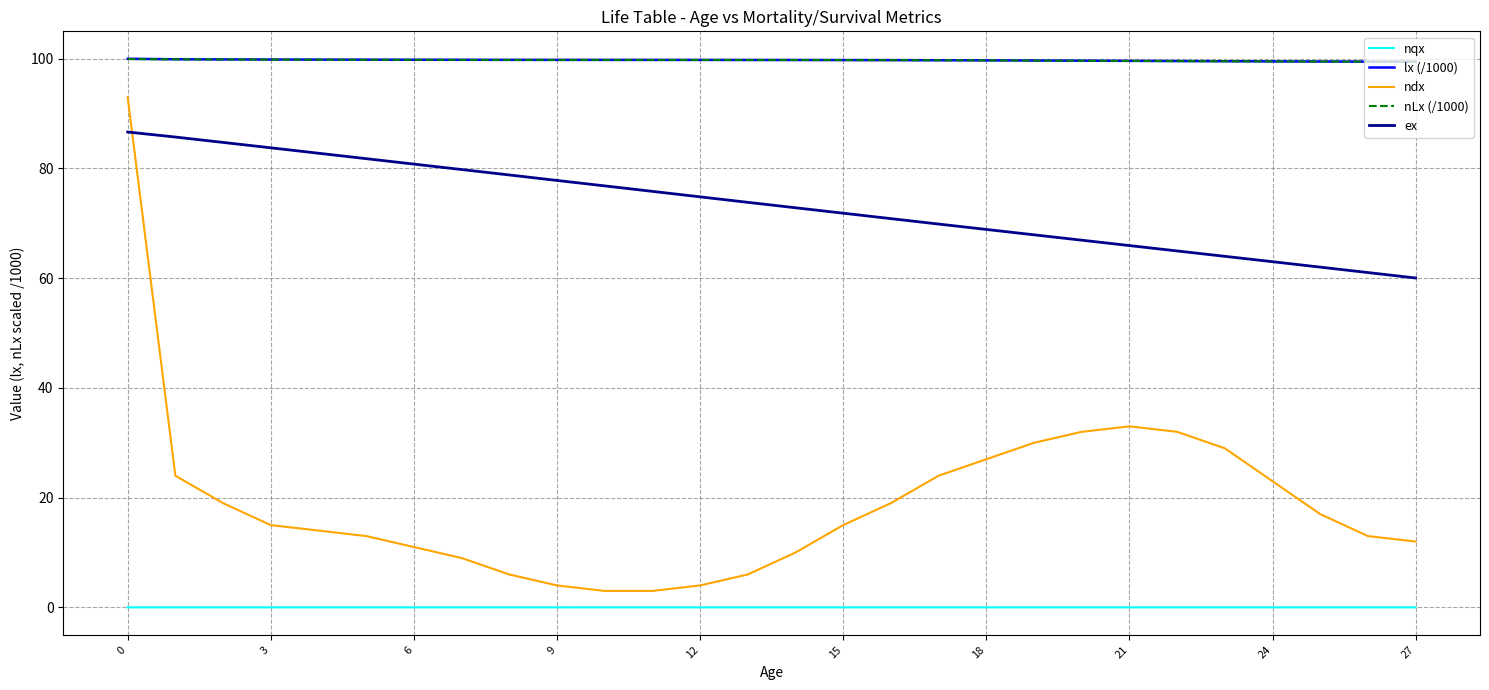

Which series has the widest spread of values?

ndx